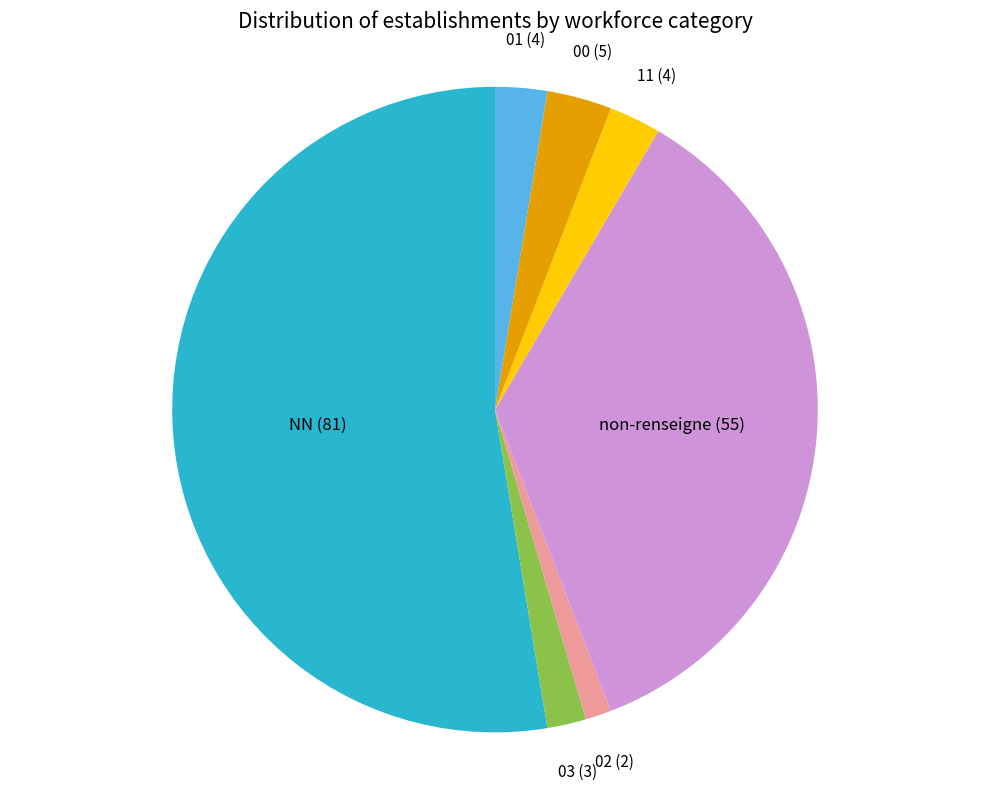

Is there any slice that represents more than half of the pie?

Yes